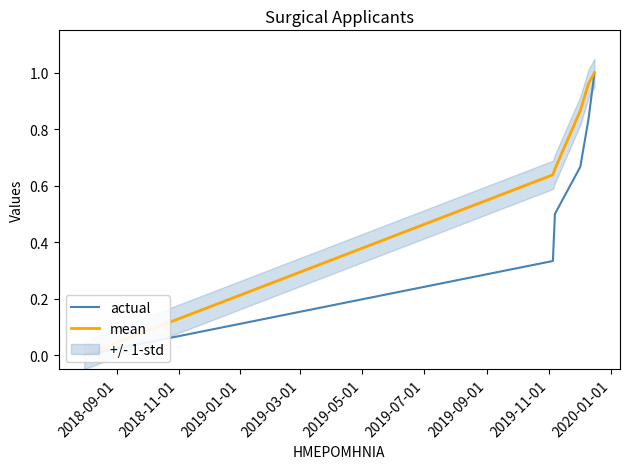

True or false: mean has a value of 1.5 at 2019-05-01.

False